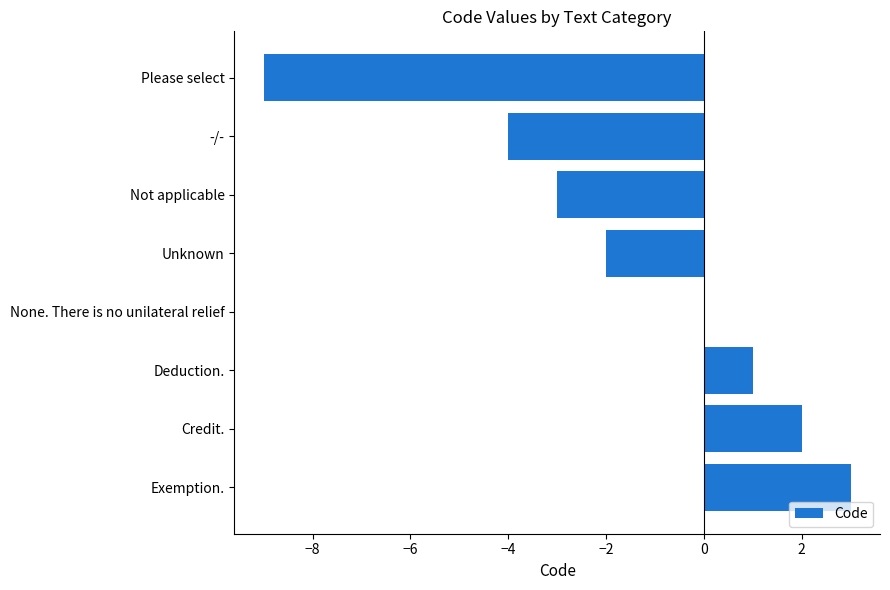

Are the bars horizontal?

Yes